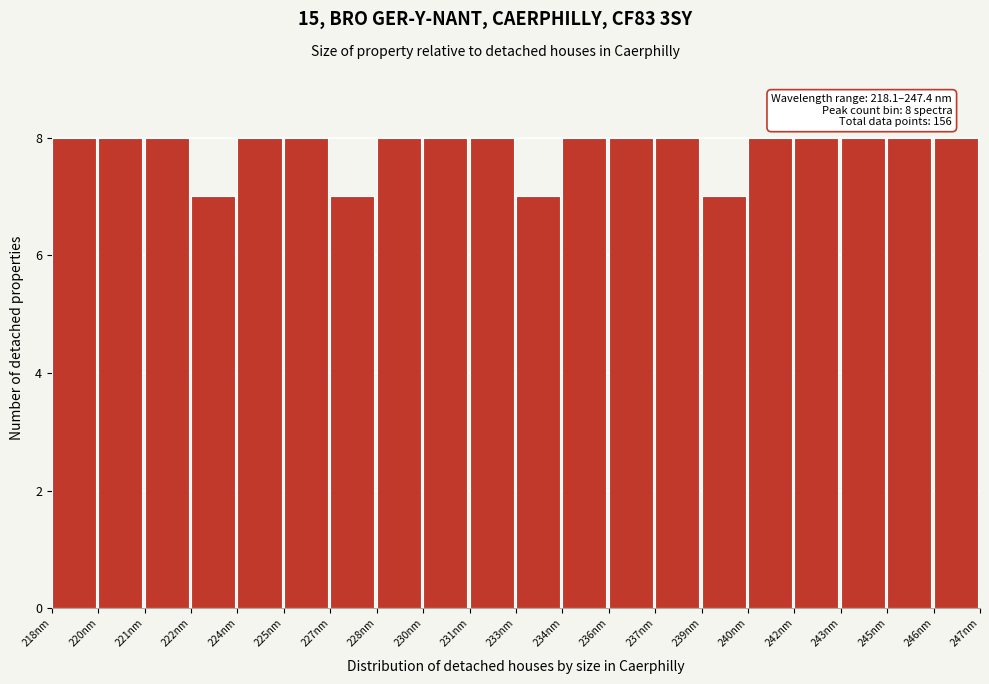

Reading left to right, transcribe all the data shown in this chart.

8	8	8	7	8	8	7	8	8	8	7	8	8	8	7	8	8	8	8	8